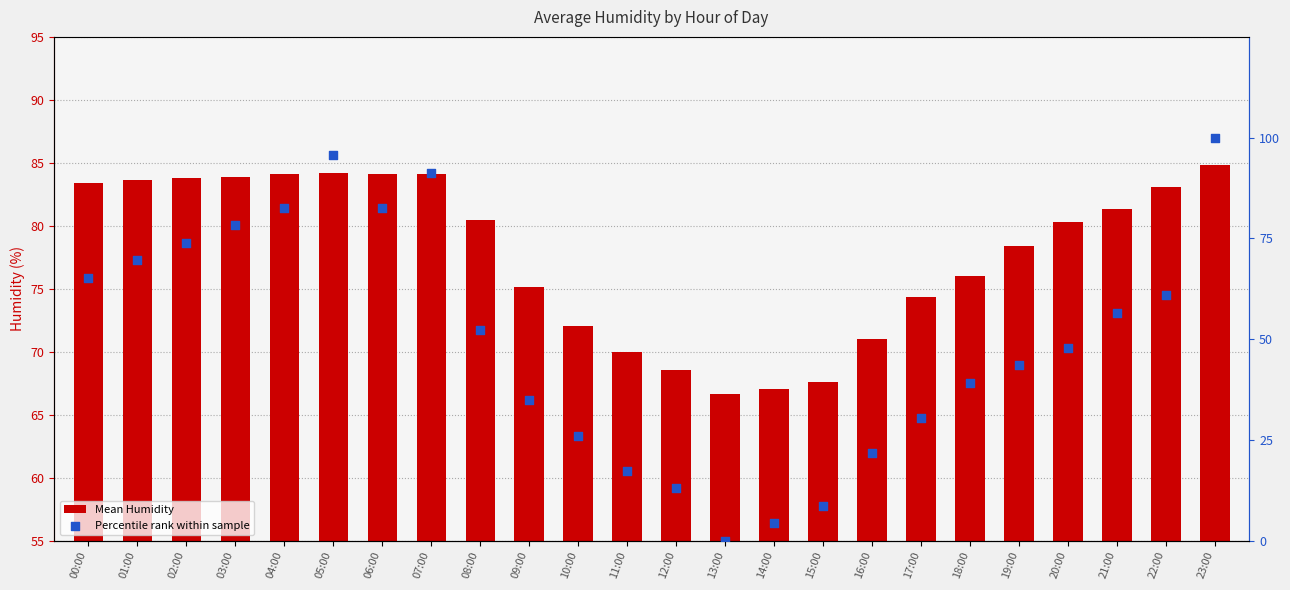

What is the total value across all series at 17:00?

104.8